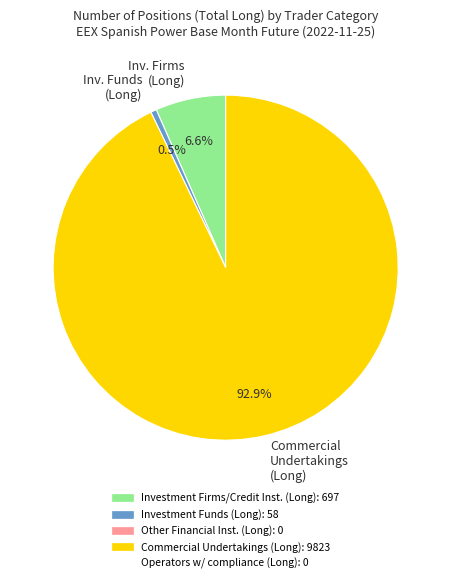

How much of the chart is everything except Inv. Funds (Long)?

99.5%